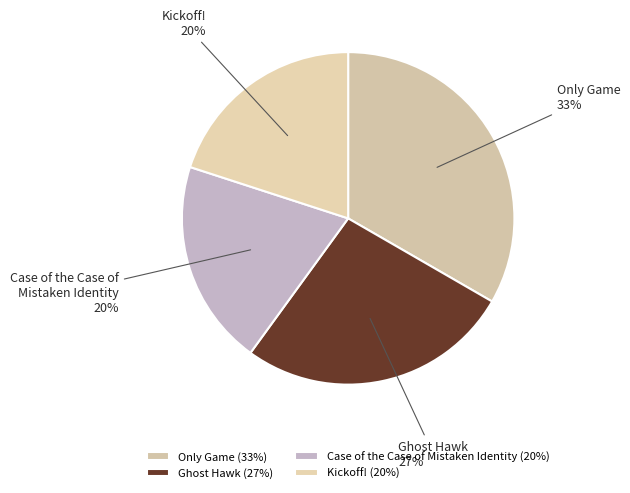

Count the number of slices in the pie.

4